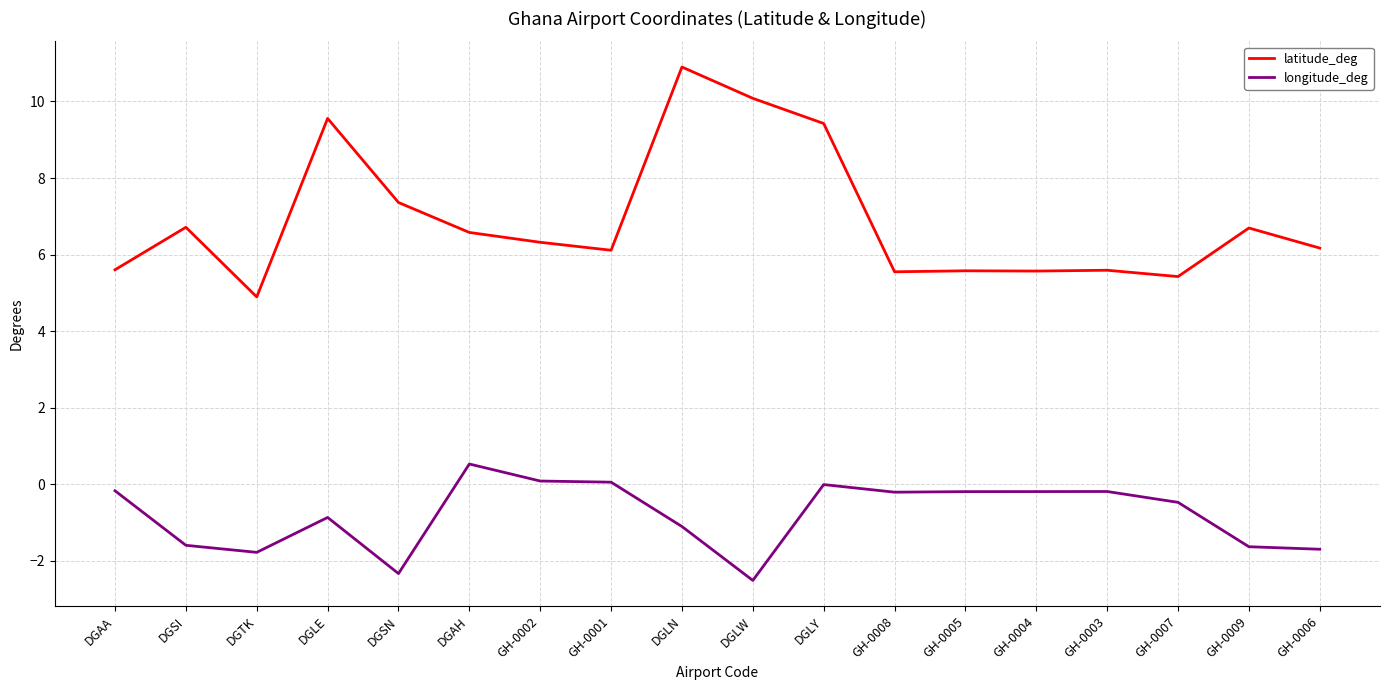

What value does the longitude_deg series have at GH-0001?

0.1